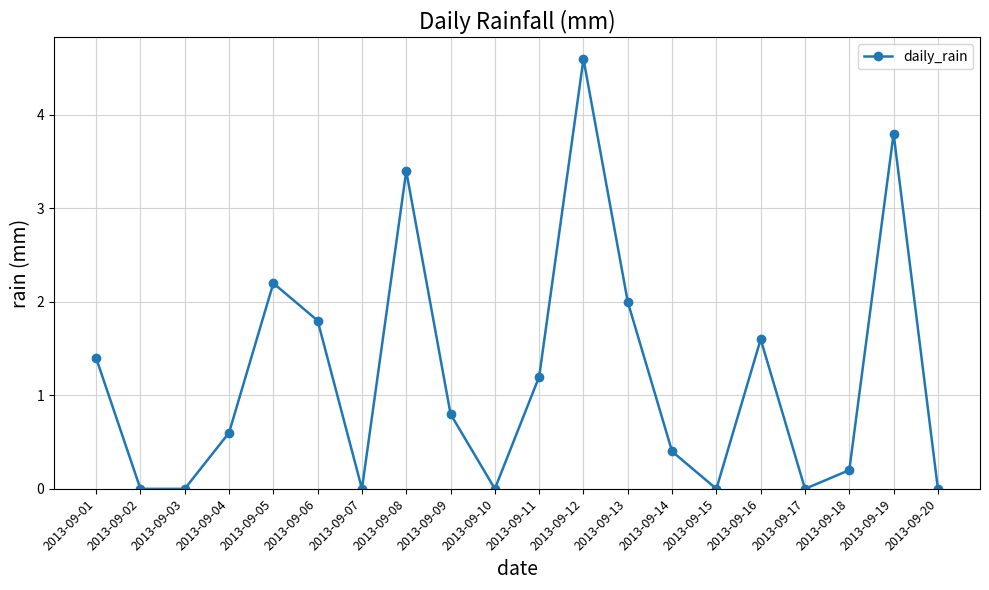

What is the value of the 14th point from the left?

0.4